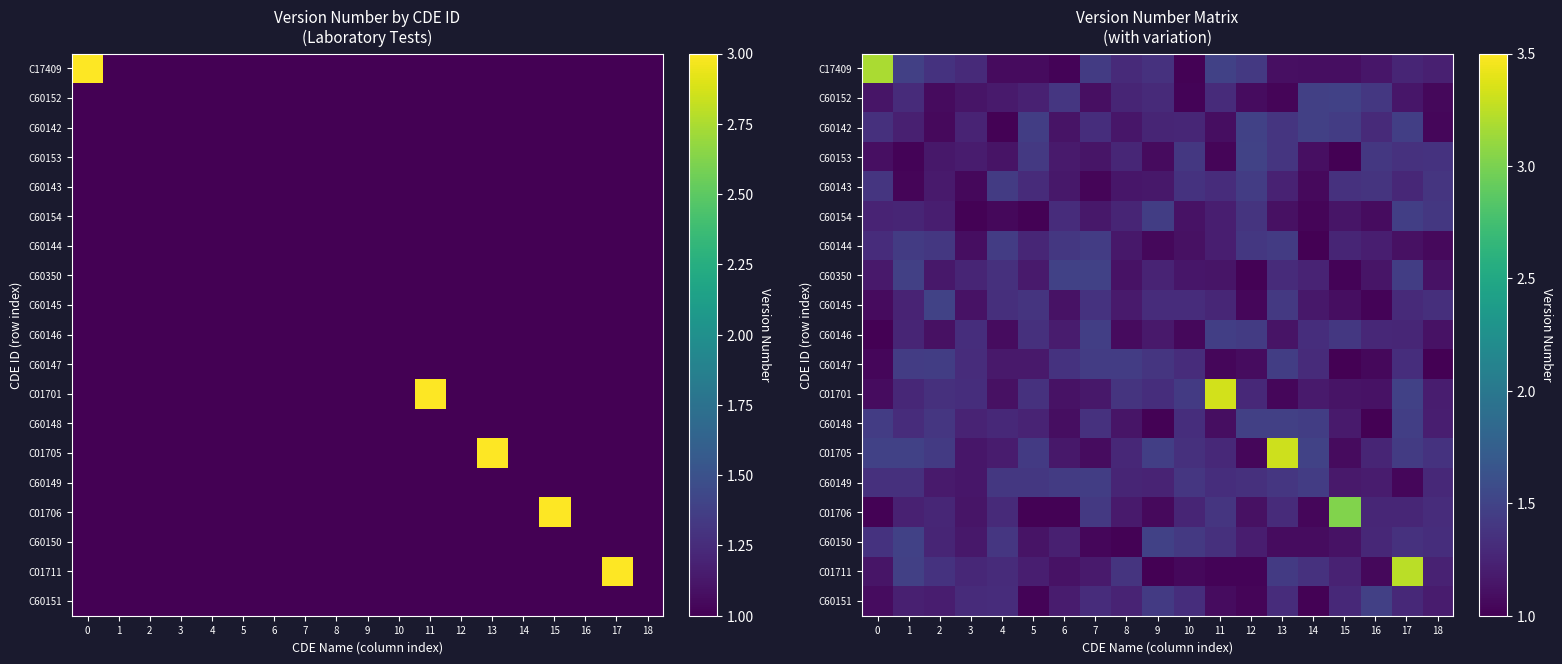

What is the total value across all series at 8?

23.2